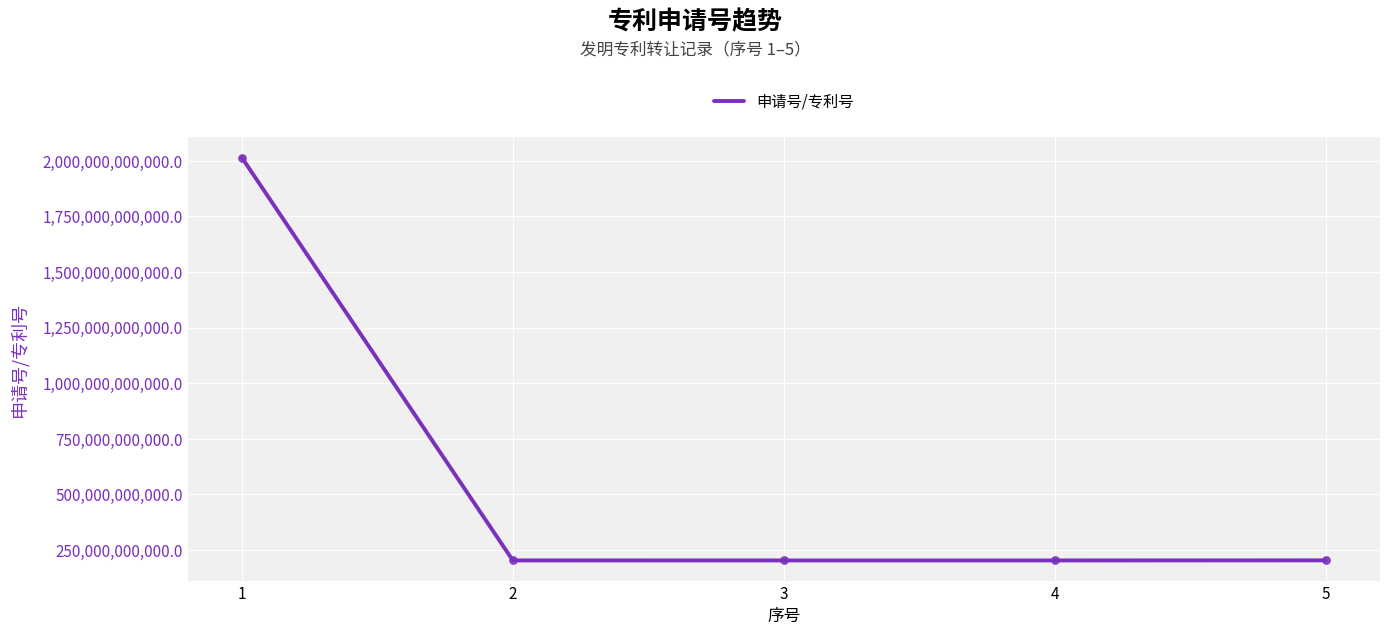

What is the ratio of the value at 1 to the value at 4?

10.0